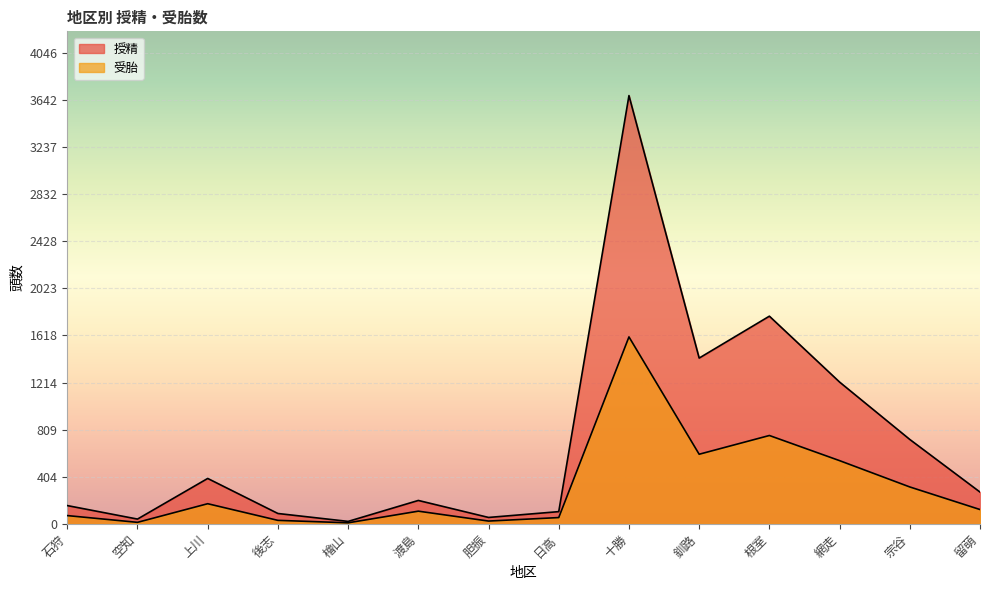

Which series has the largest total across all categories?

授精